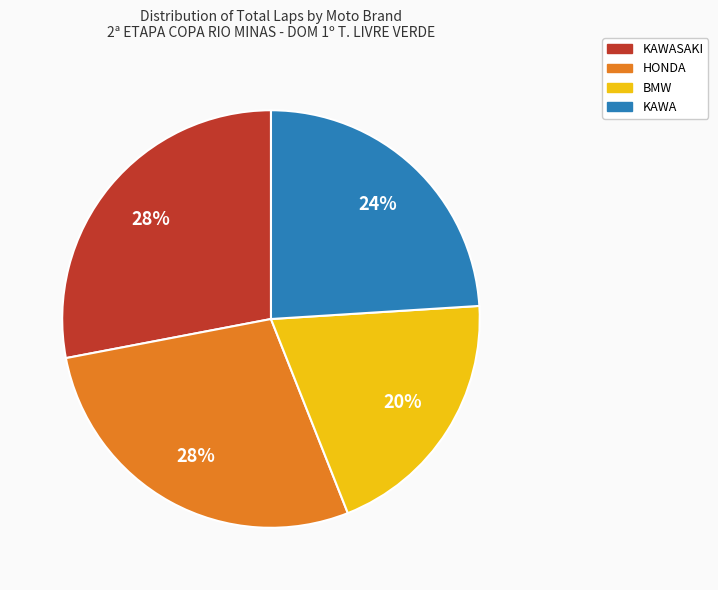

To the nearest percent, what is the difference between the largest and smallest slice percentages?

8%